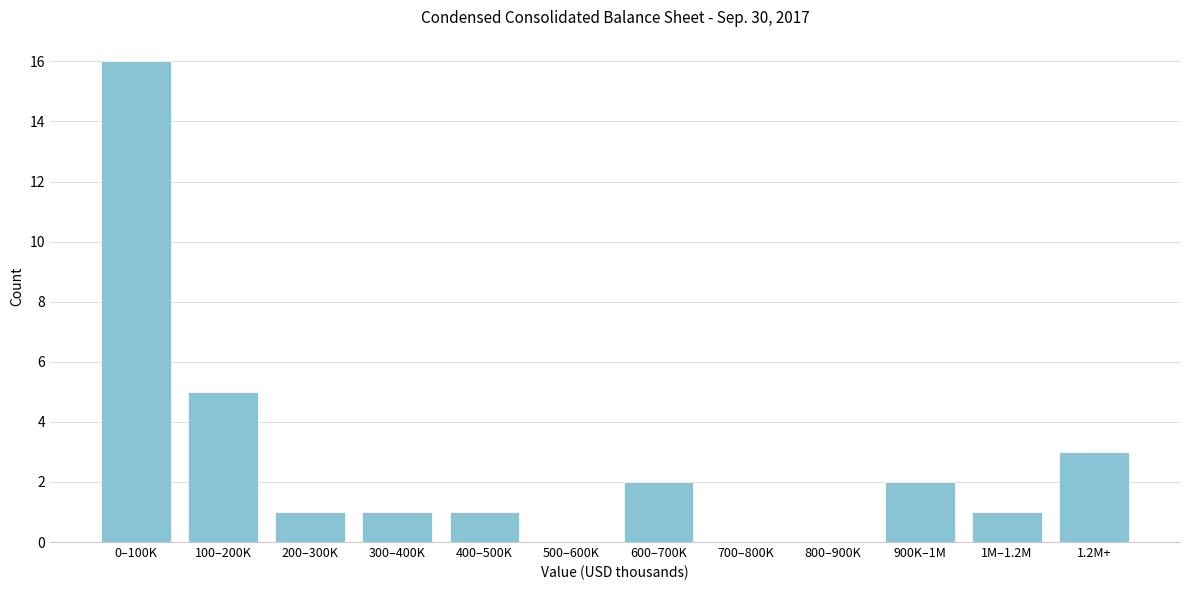

Reading right to left, extract all data points from this chart.

1.2M+=3	1M–1.2M=1	900K–1M=2	800–900K=0	700–800K=0	600–700K=2	500–600K=0	400–500K=1	300–400K=1	200–300K=1	100–200K=5	0–100K=16